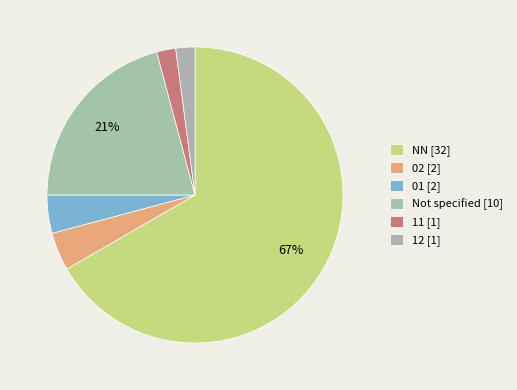

Count the number of slices in the pie.

6